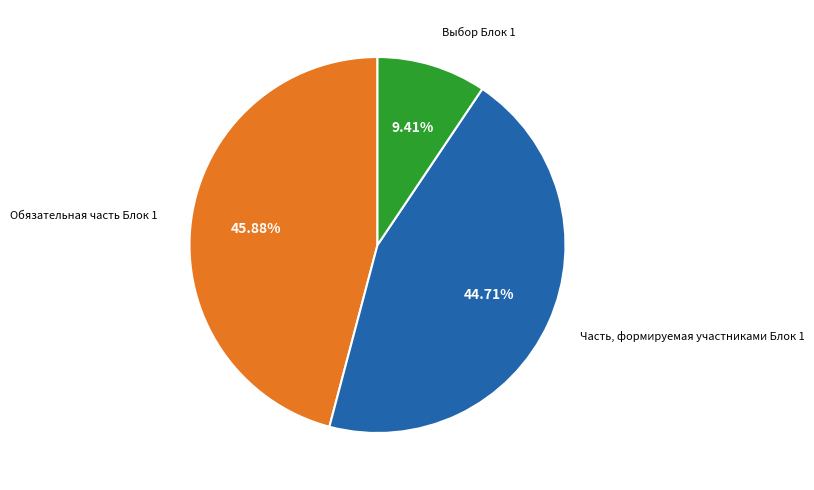

Does Выбор Блок 1 account for over 50% of the chart?

No